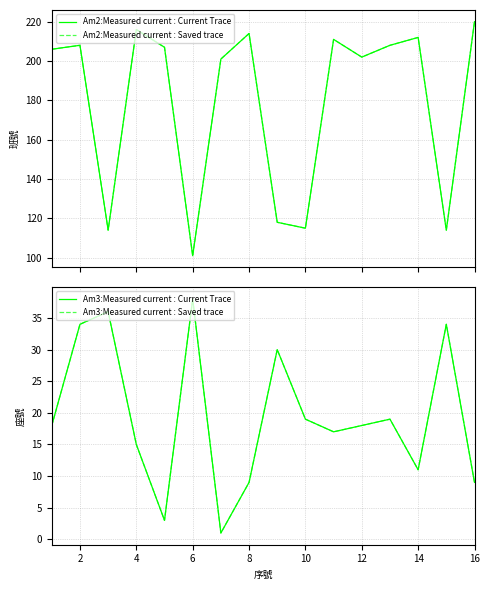

At which label does Am2:Measured current : Saved trace first exceed 207?

2